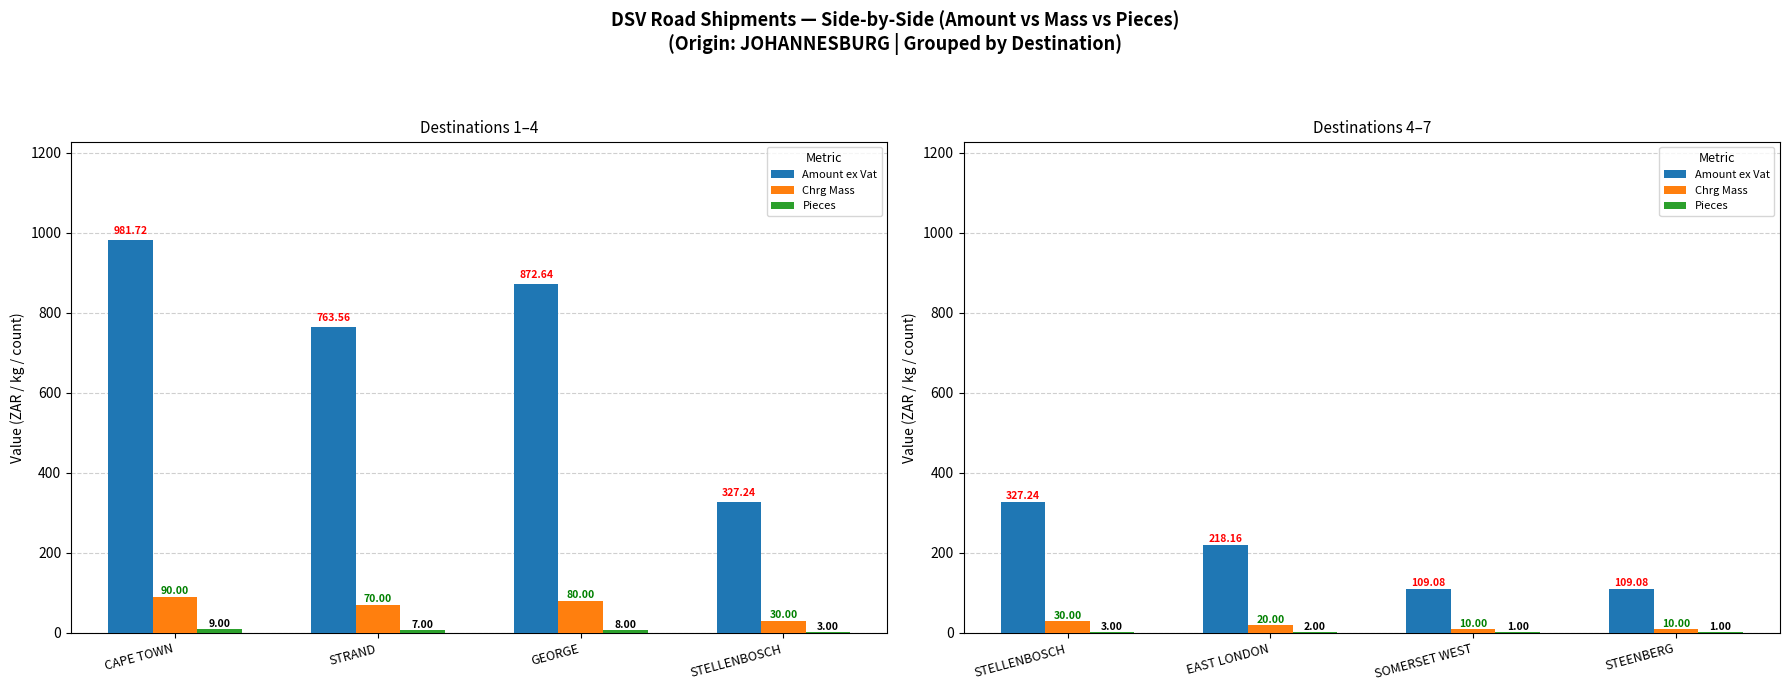

Which series has the largest total across all categories?

Amount ex Vat